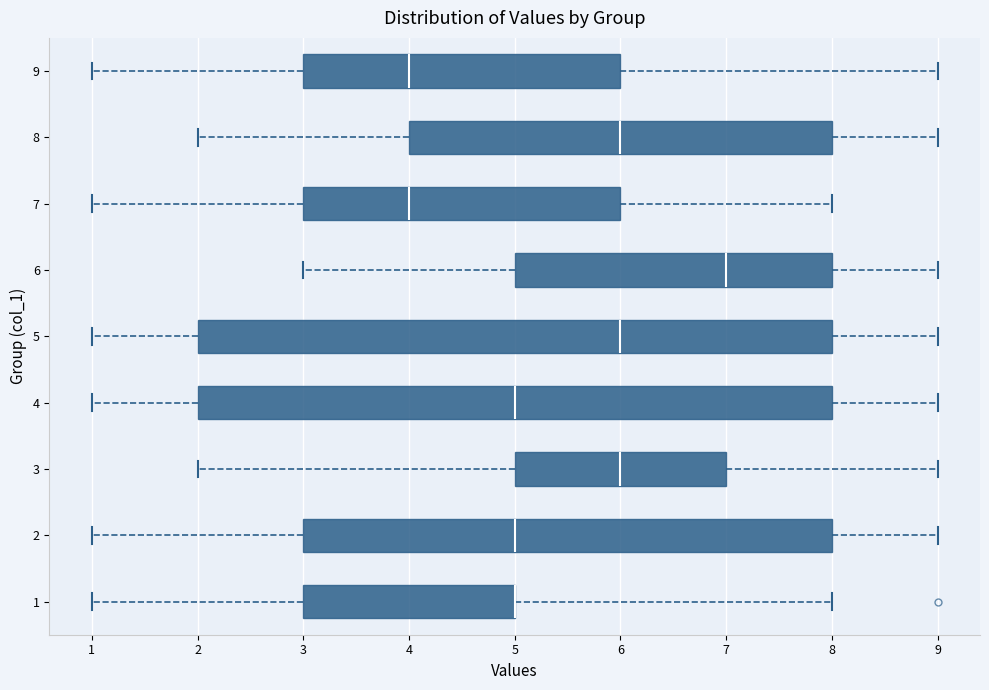

Where does the median line of the box at y = 8 sit on the x-axis? The values are not printed on the chart, so give them approximately, as read against the axis.

6